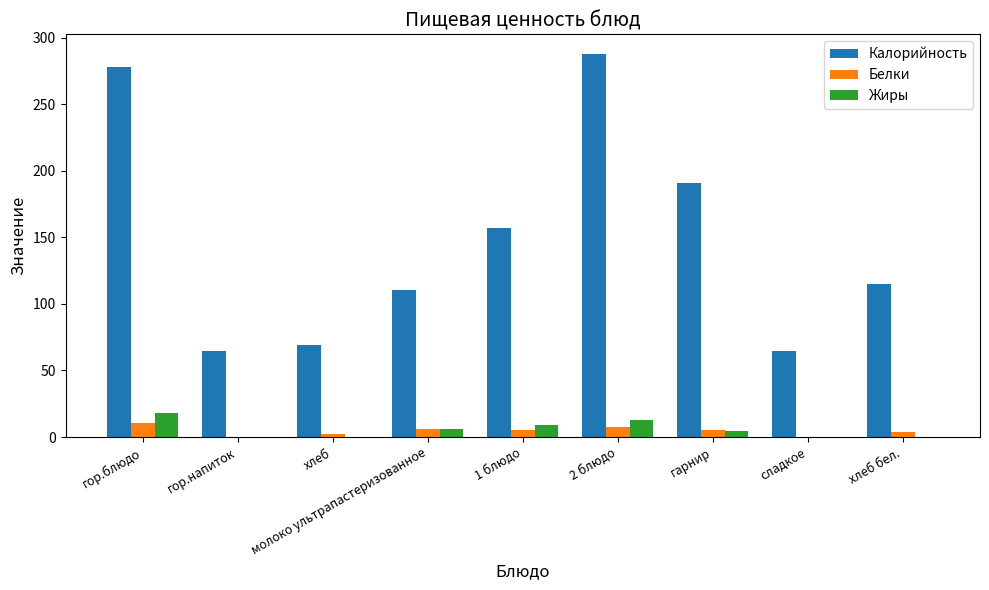

True or false: Жиры has a value of 5.5 at гор.блюдо.

False